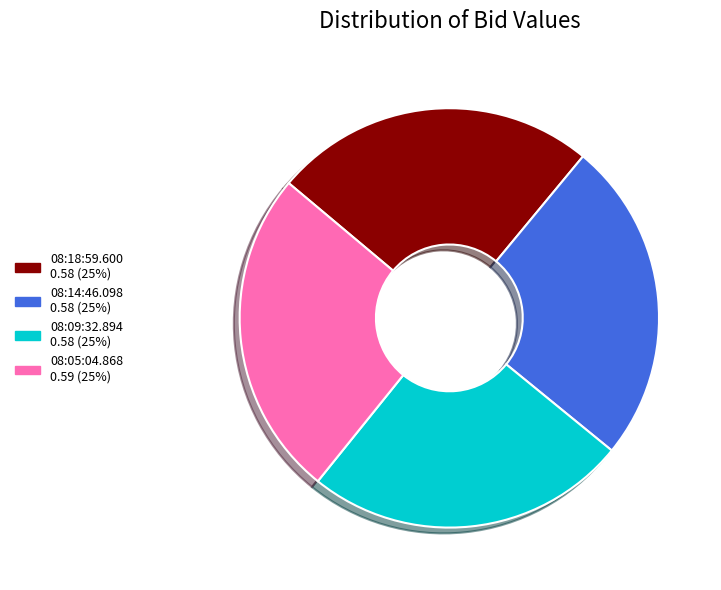

Combined, do 08:05:04.868 0.59 (25%) and 08:18:59.600 0.58 (25%) account for over 50%?

Yes